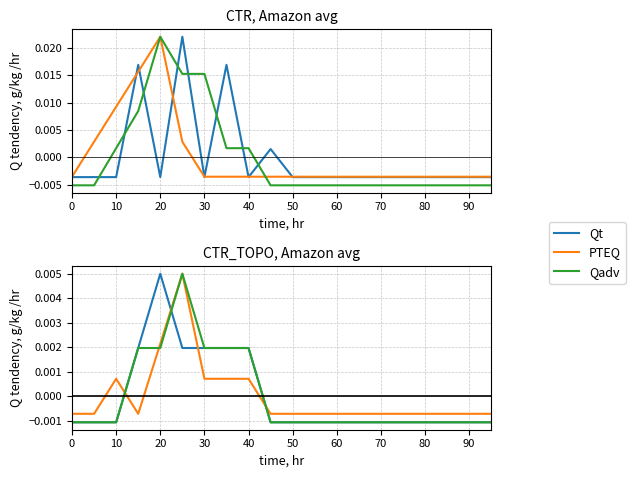

Does the chart display data point markers on the line(s)?

No